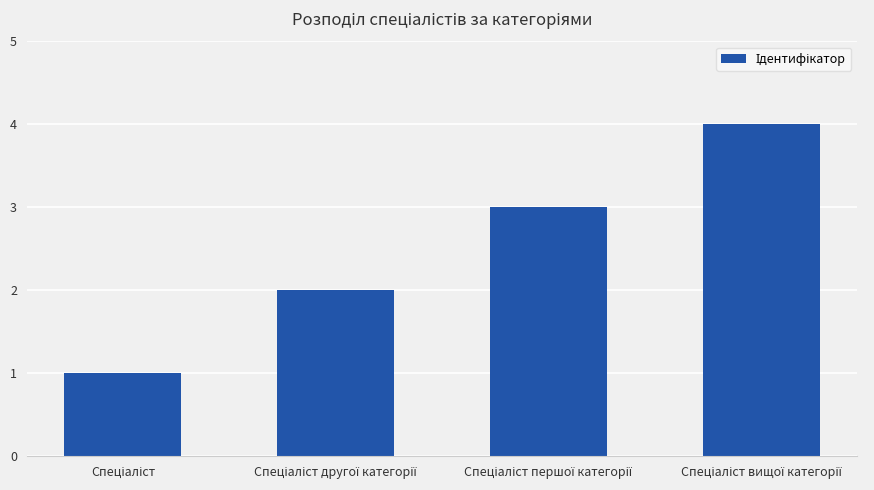

What is the sum of all values?

10